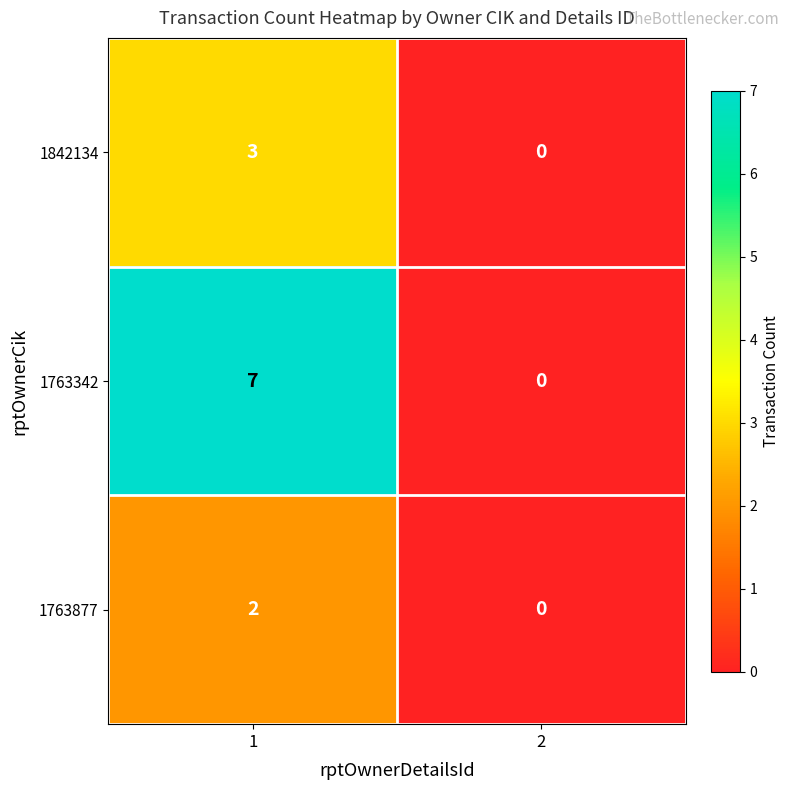

How many categories are shown in the chart?

2